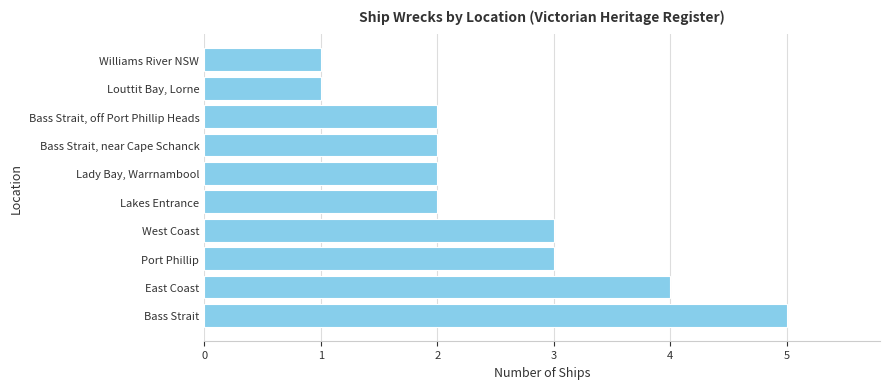

What is the sum of all values?

25